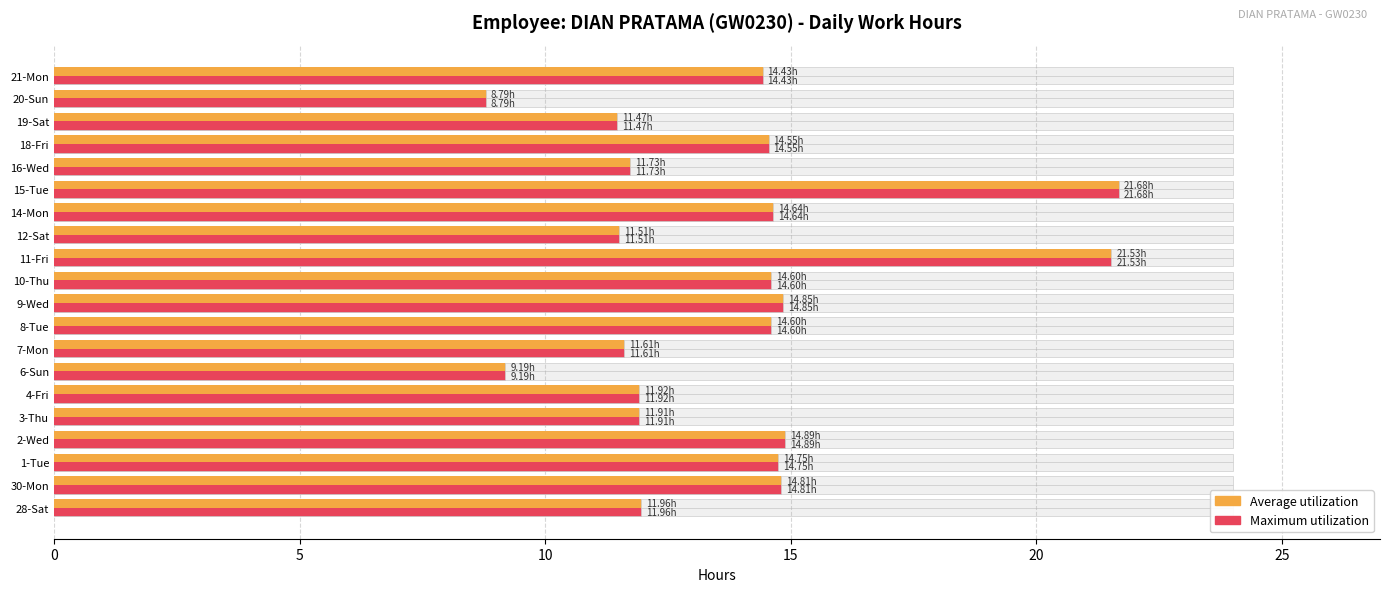

Which has a higher value, 30-Mon or 15-Tue?

15-Tue